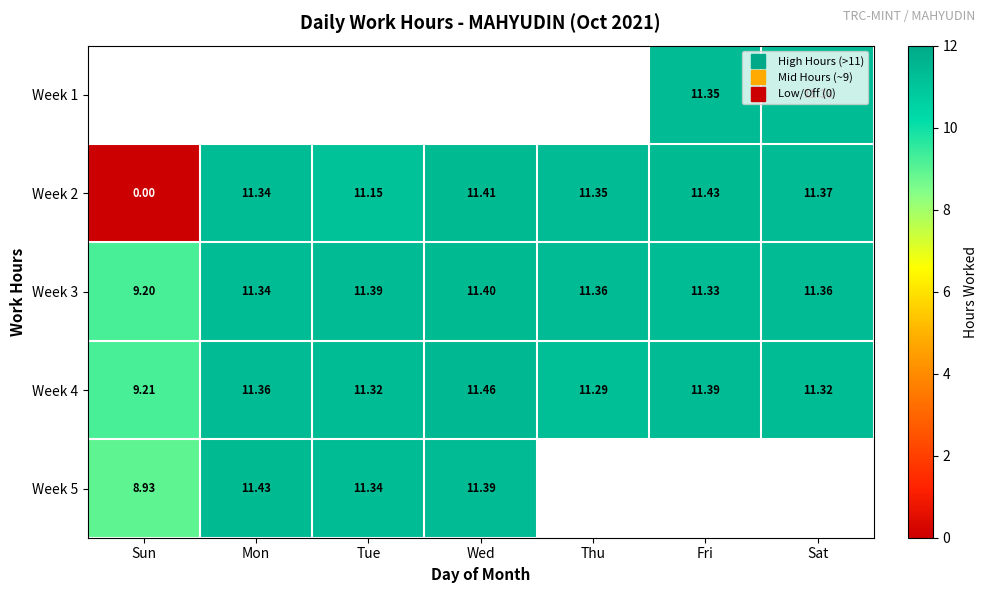

At which label does Week 2 first exceed 11?

Mon